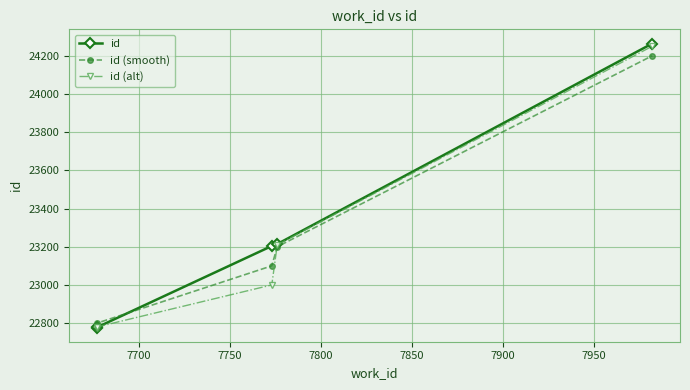

Reading right to left, list all the values displayed in this chart.

id: 24264	23214	23204	22778	22777
id (smooth): 24200	23200	23100	22800	22777
id (alt): 24250	23210	23000	22780	22777